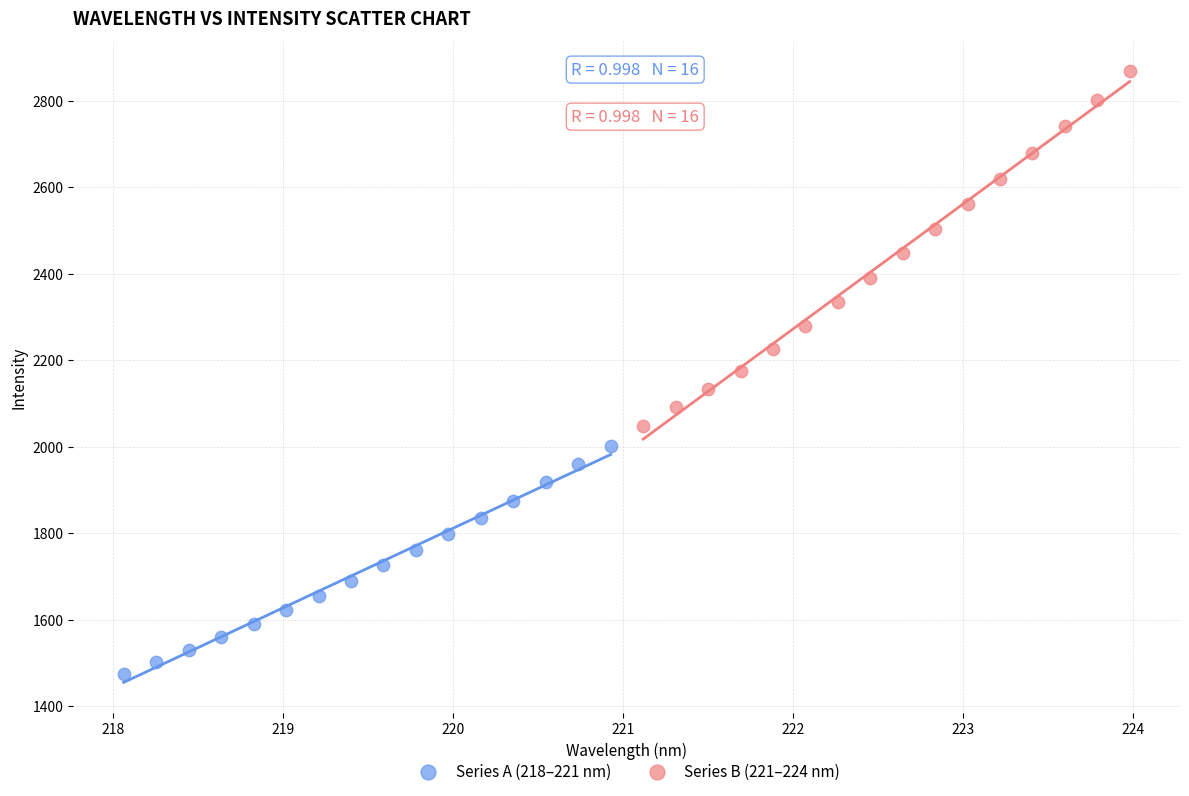

Which series has the widest spread of Y values?

Series B (221–224 nm)